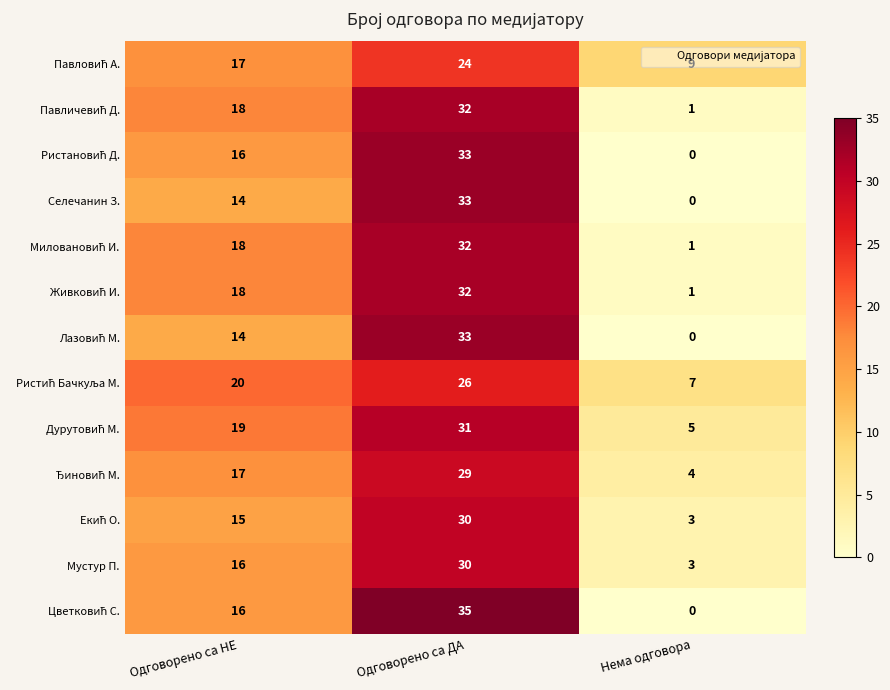

Count the Селечанин З. values in the range 0 to 33.

3